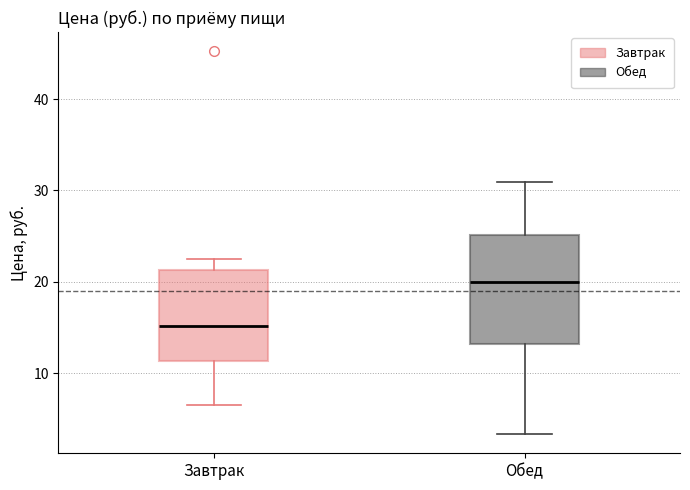

Comparing the boxes themselves (not the whiskers), which one is the tallest?

Обед